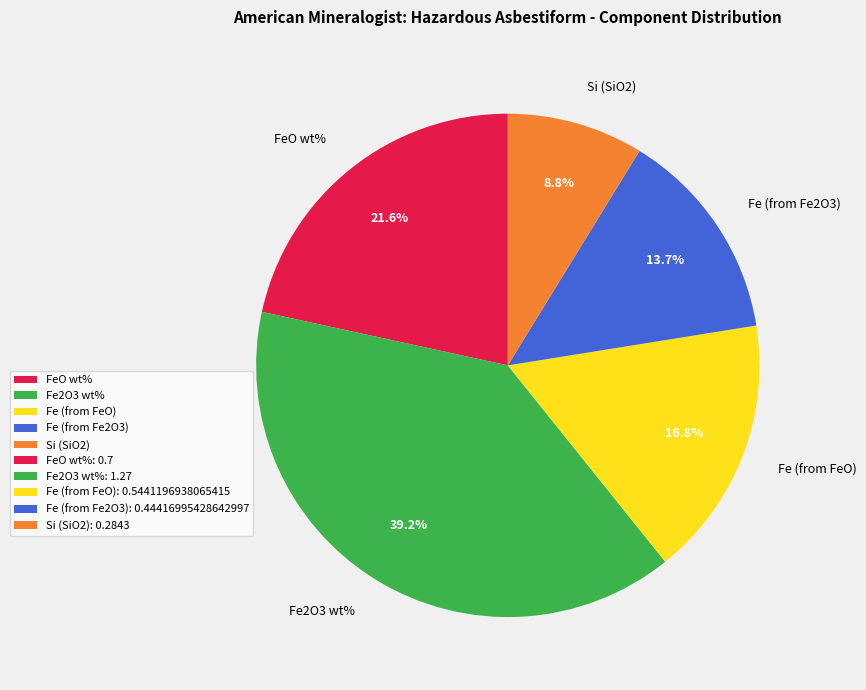

Approximately how many times larger is the value at Si (SiO2) compared to Fe2O3 wt%?

0.2